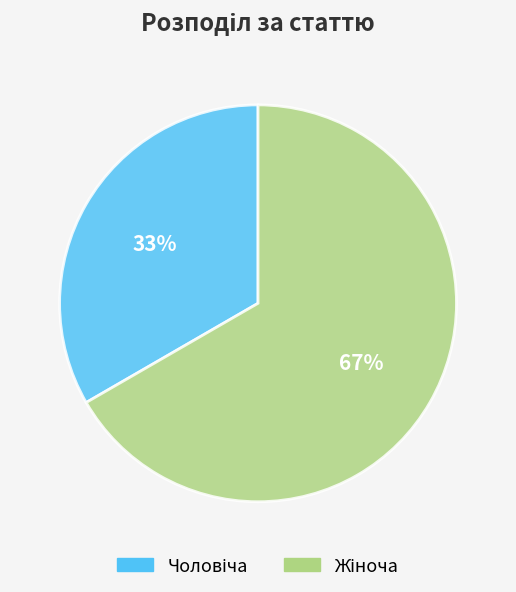

Does any single category account for the majority?

Yes